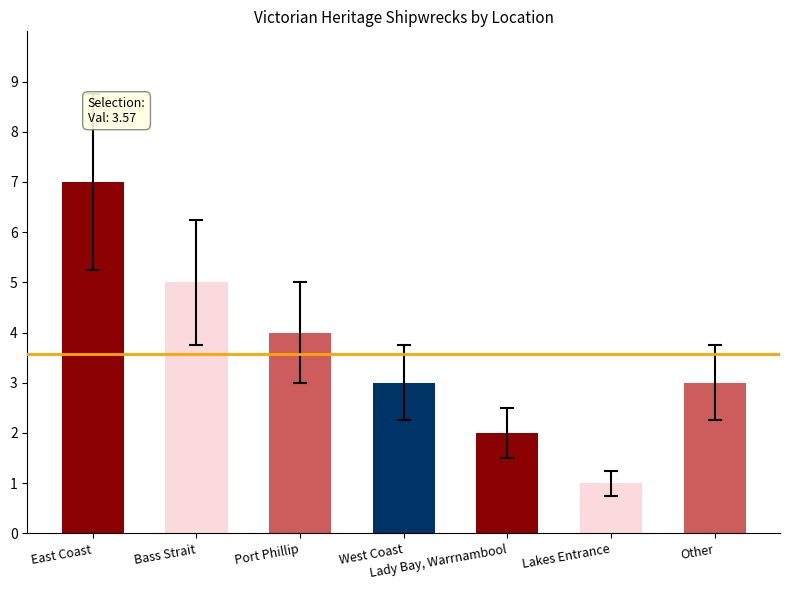

What is the sum of the values at West Coast and Port Phillip?

7